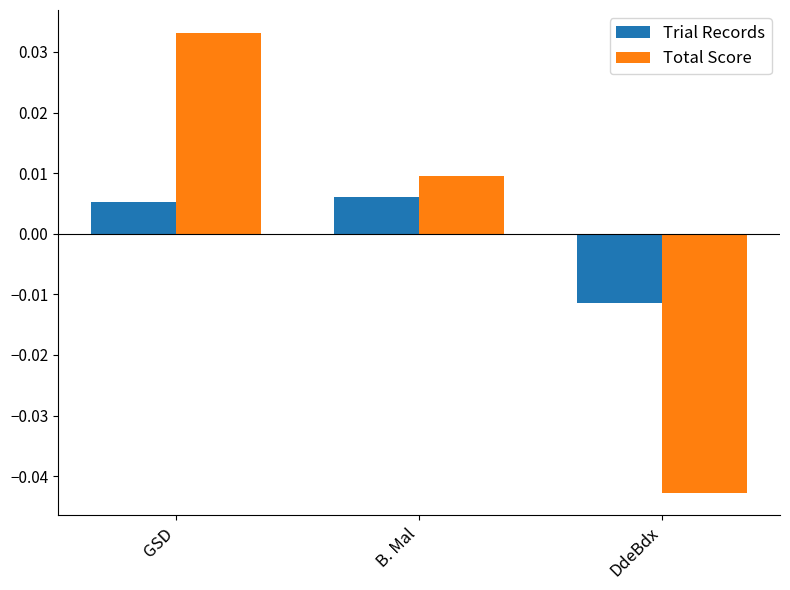

Rank the series at B. Mal from lowest to highest value.

Trial Records, Total Score